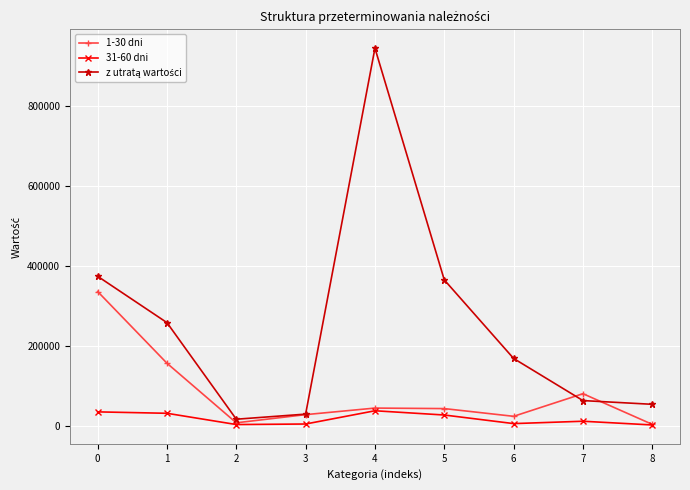

Between 0 and 5, which series saw the biggest shift?

1-30 dni